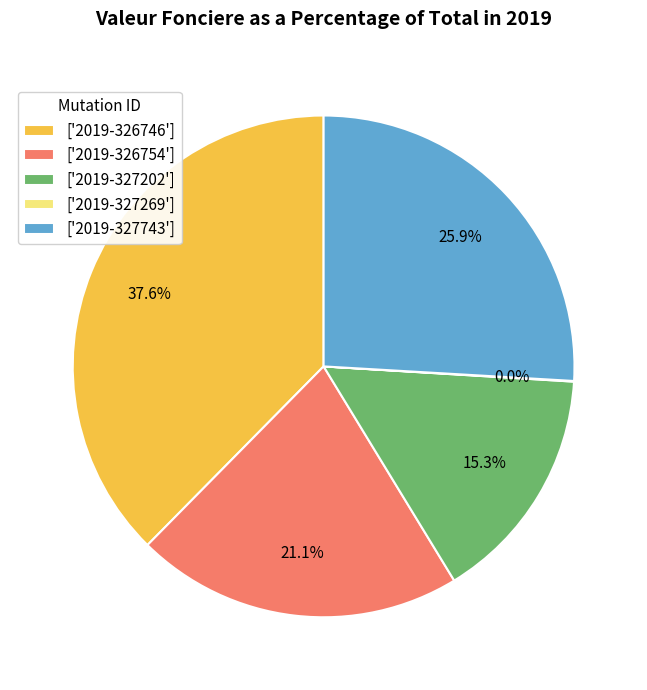

Combined, what portion of the pie is ['2019-327202'] and ['2019-327743']?

41.2%